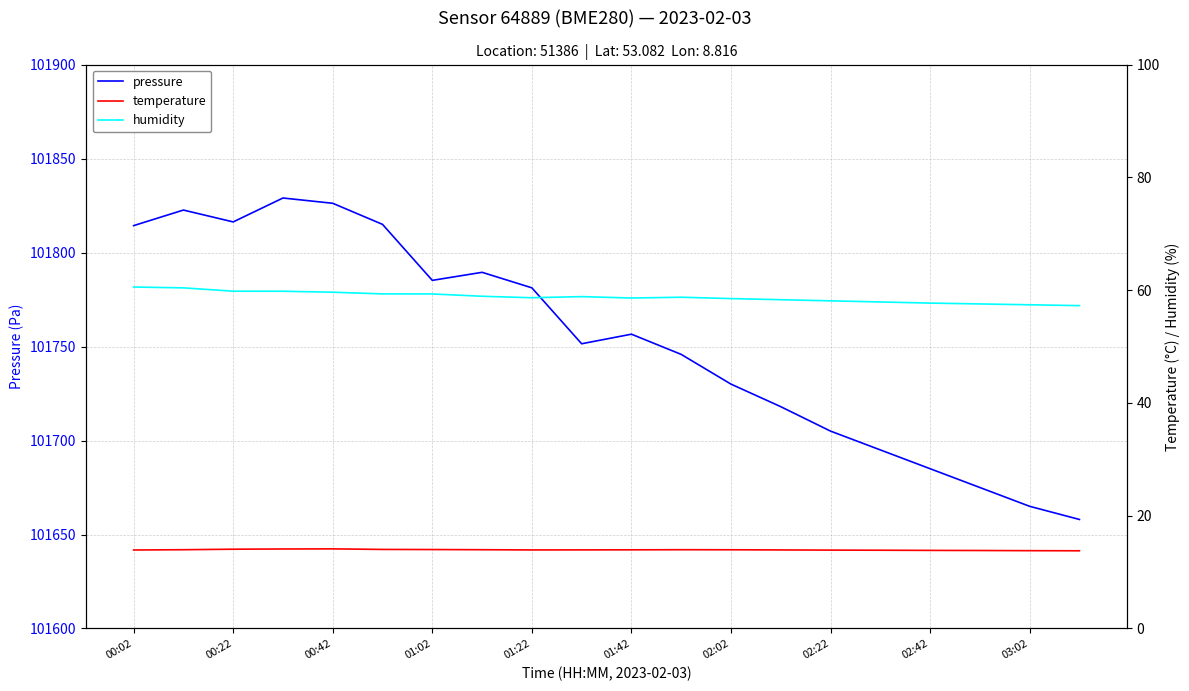

Is the value of temperature at 02:22 greater than the value of humidity at 02:02?

No